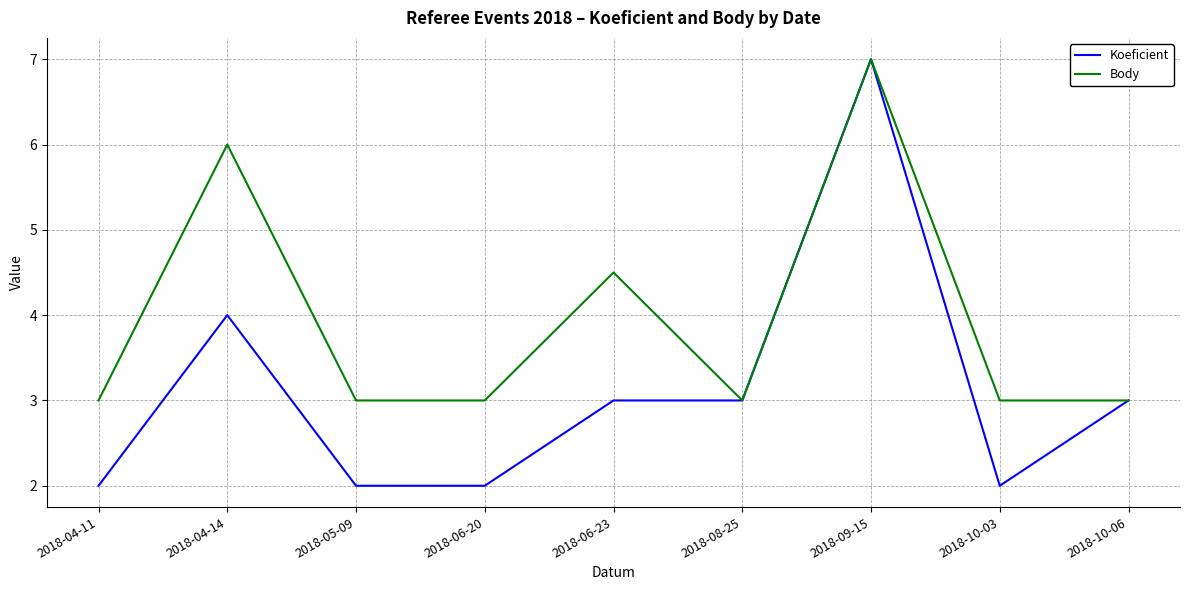

Reading left to right, transcribe all the data shown in this chart.

Koeficient: 2.0	4.0	2.0	2.0	3.0	3.0	7.0	2.0	3.0
Body: 3.0	6.0	3.0	3.0	4.5	3.0	7.0	3.0	3.0